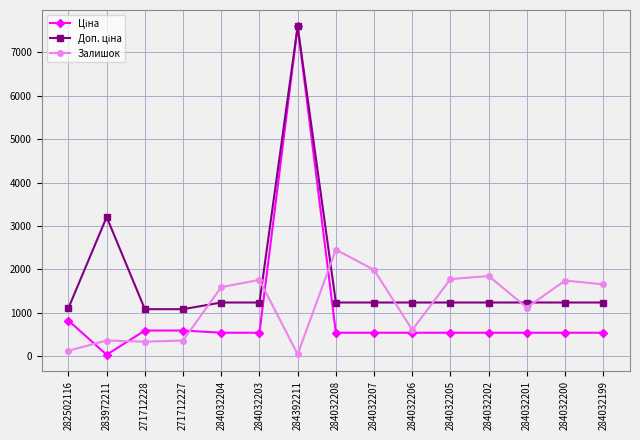

Is it true that Залишок equals 125.0 at 282502116?

True